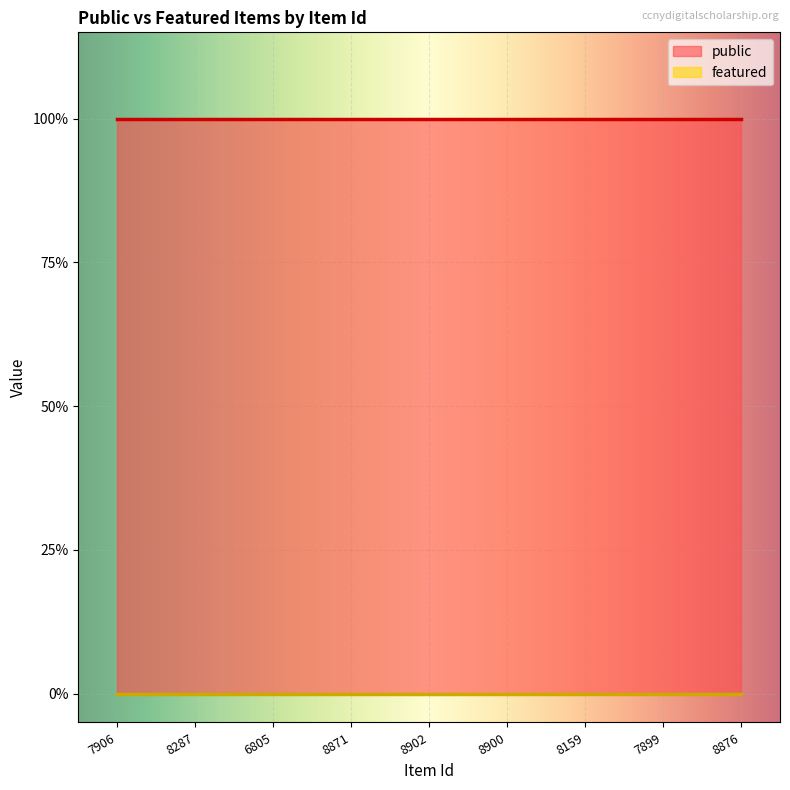

What is the average value of the public series?

1